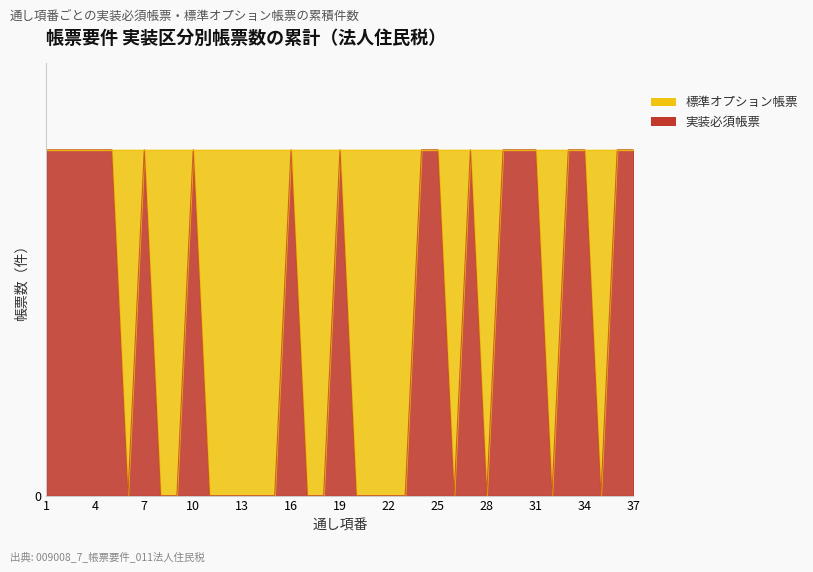

Reading left to right, what are all the values shown in this chart?

1	1	1	1	1	0	1	0	0	1	0	0	0	0	0	1	0	0	1	0	0	0	0	1	1	0	1	0	1	1	1	0	1	1	0	1	1